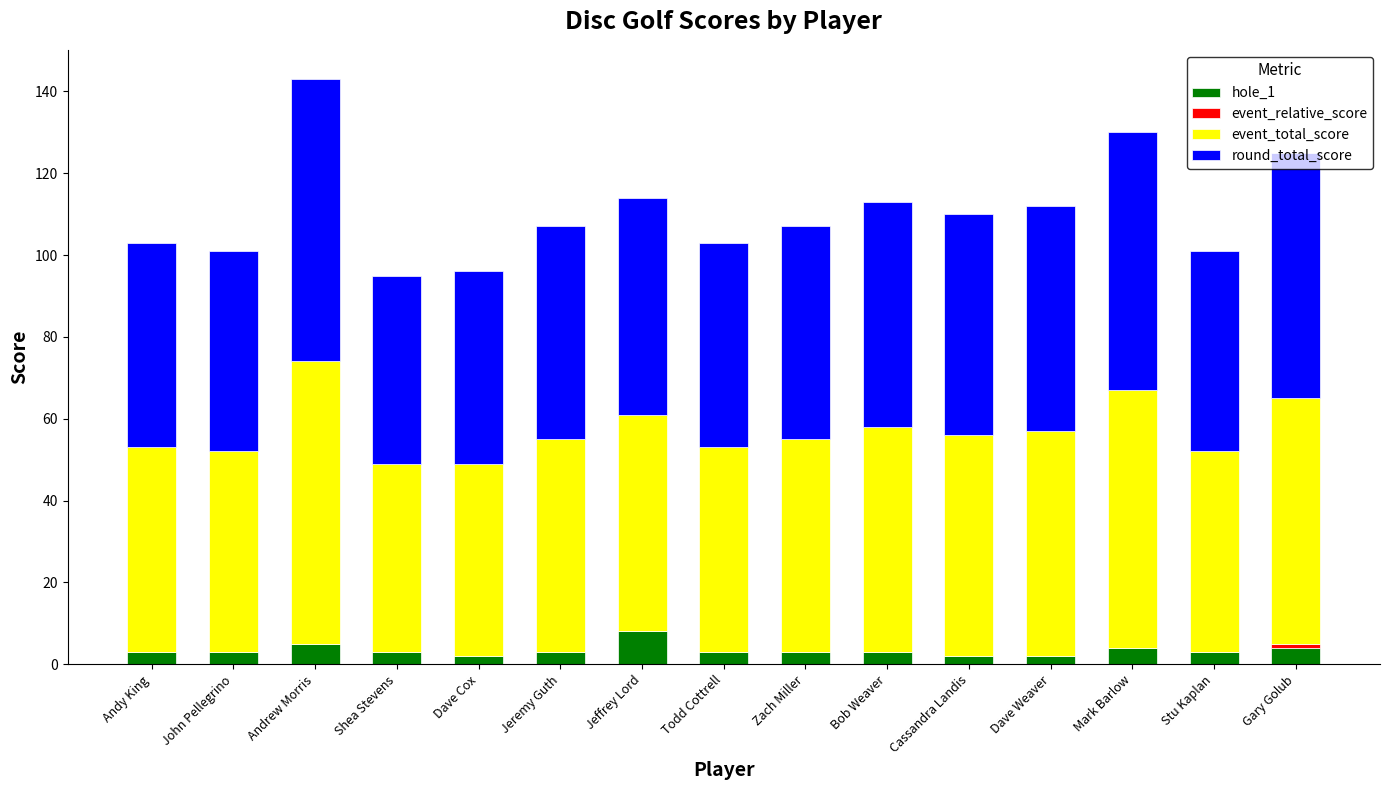

At which category is the sum across all series the highest?

Andrew Morris